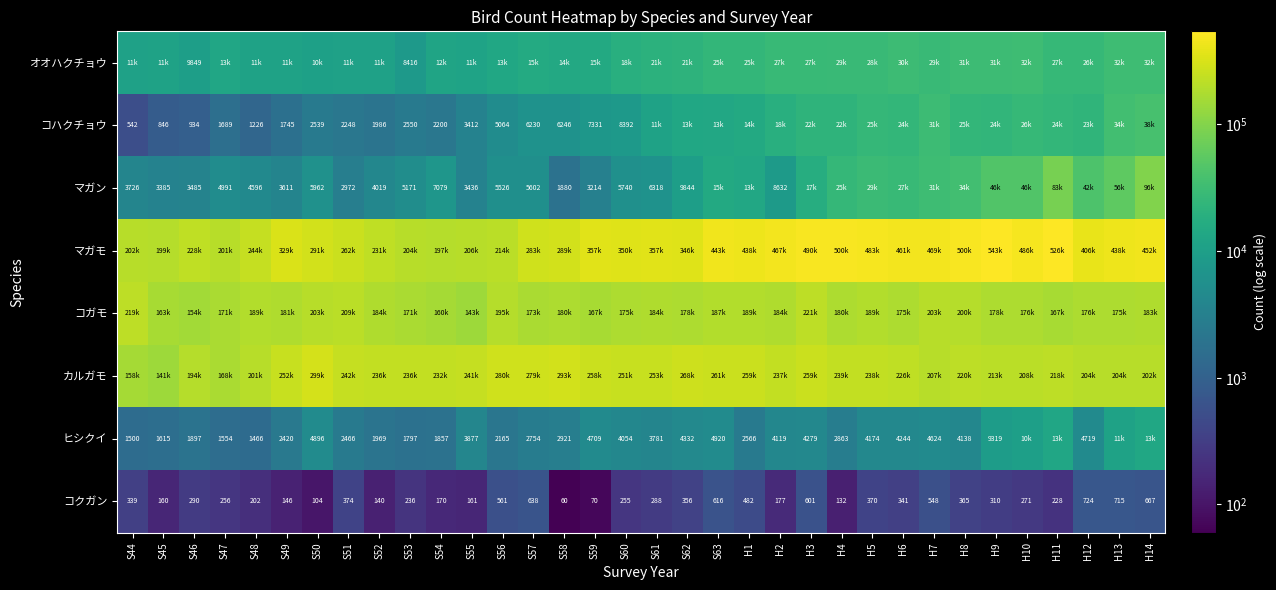

What is the maximum value for コクガン?

724